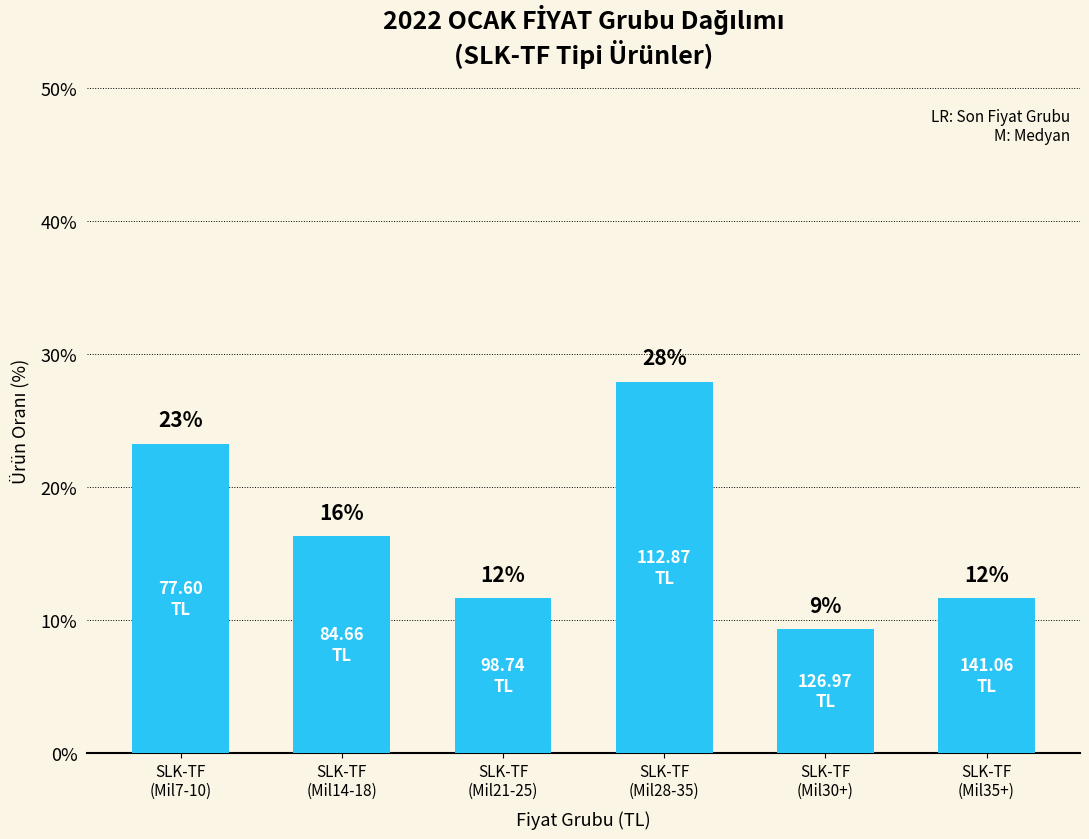

What is the sum of the values at SLK-TF
(Mil21-25) and SLK-TF
(Mil28-35)?

39.5